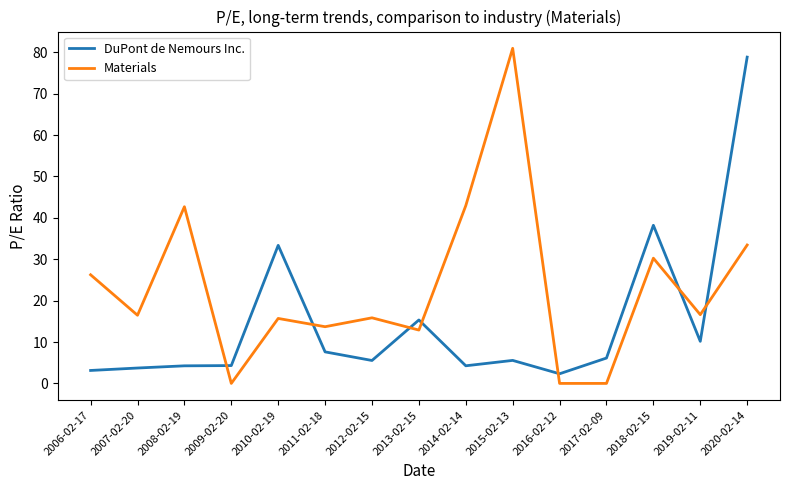

What are all the series names shown in the legend?

DuPont de Nemours Inc., Materials